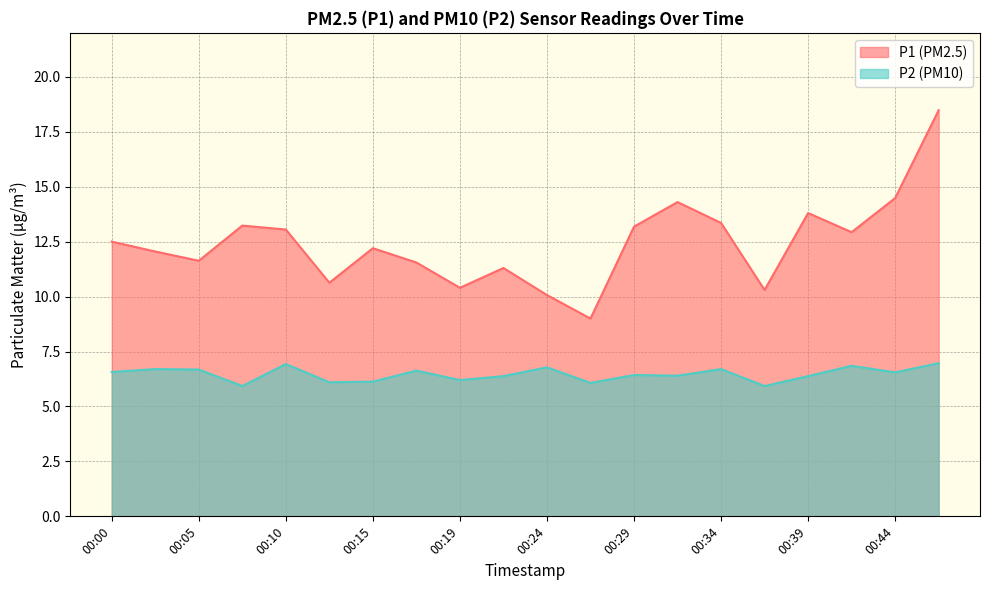

Rank the series at 00:34 from highest to lowest value.

P1 (PM2.5), P2 (PM10)